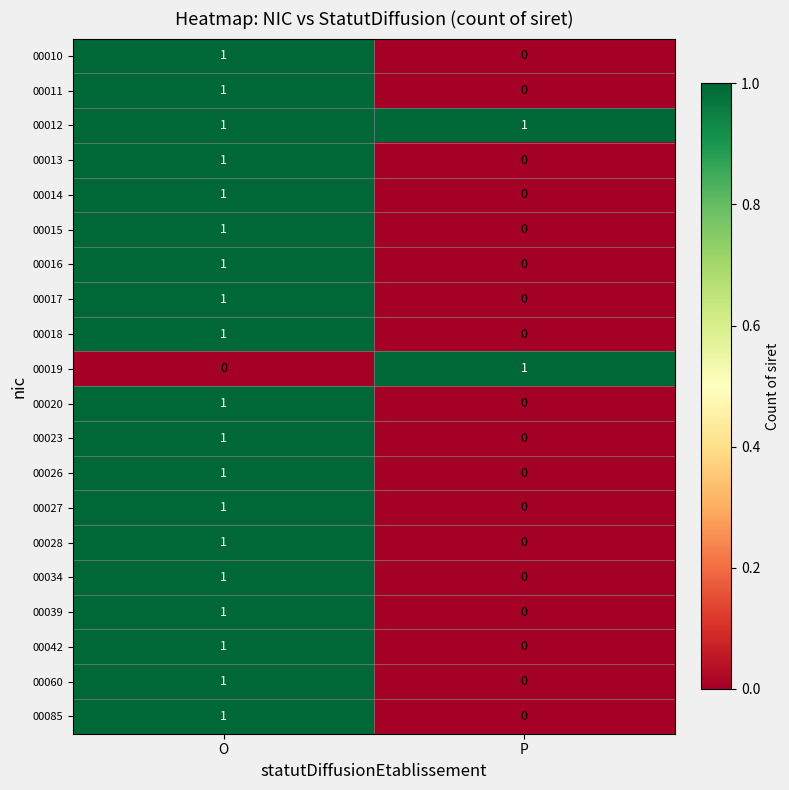

Which category has the highest value in the 00042 series?

O